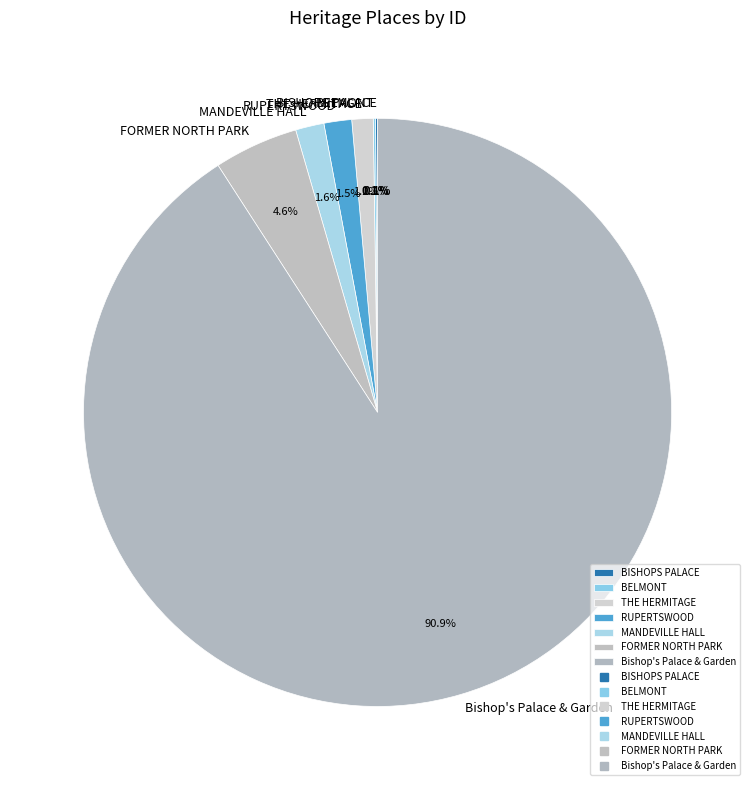

How much of the chart is everything except RUPERTSWOOD?

98.5%